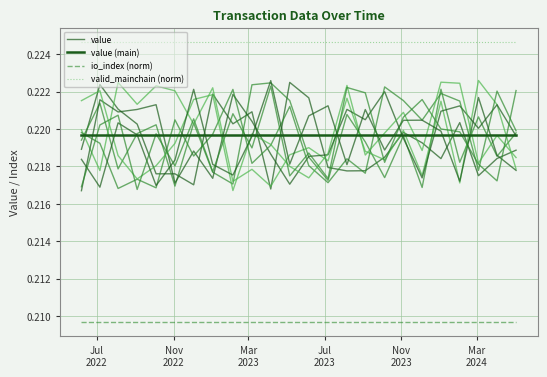

Reading left to right, transcribe all the data shown in this chart.

value: 0.2	0.2	0.2	0.2	0.2	0.2	0.2	0.2	0.2	0.2	0.2	0.2	0.2	0.2	0.2	0.2	0.2	0.2	0.2	0.2	0.2	0.2	0.2	0.2
value (main): 0.2	0.2	0.2	0.2	0.2	0.2	0.2	0.2	0.2	0.2	0.2	0.2	0.2	0.2	0.2	0.2	0.2	0.2	0.2	0.2	0.2	0.2	0.2	0.2
io_index (norm): 0.2	0.2	0.2	0.2	0.2	0.2	0.2	0.2	0.2	0.2	0.2	0.2	0.2	0.2	0.2	0.2	0.2	0.2	0.2	0.2	0.2	0.2	0.2	0.2
valid_mainchain (norm): 0.2	0.2	0.2	0.2	0.2	0.2	0.2	0.2	0.2	0.2	0.2	0.2	0.2	0.2	0.2	0.2	0.2	0.2	0.2	0.2	0.2	0.2	0.2	0.2